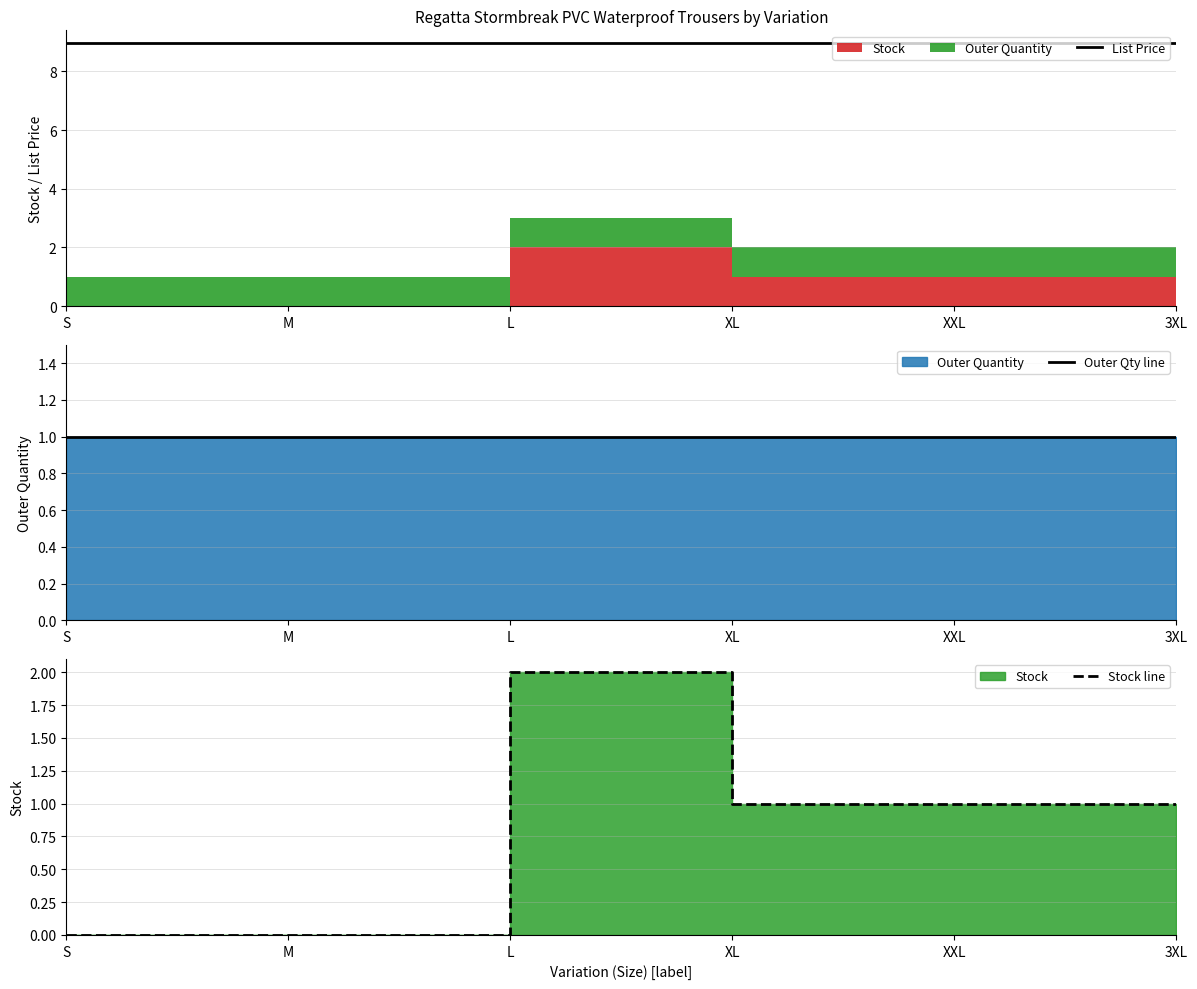

At which category is the sum across all series the highest?

L